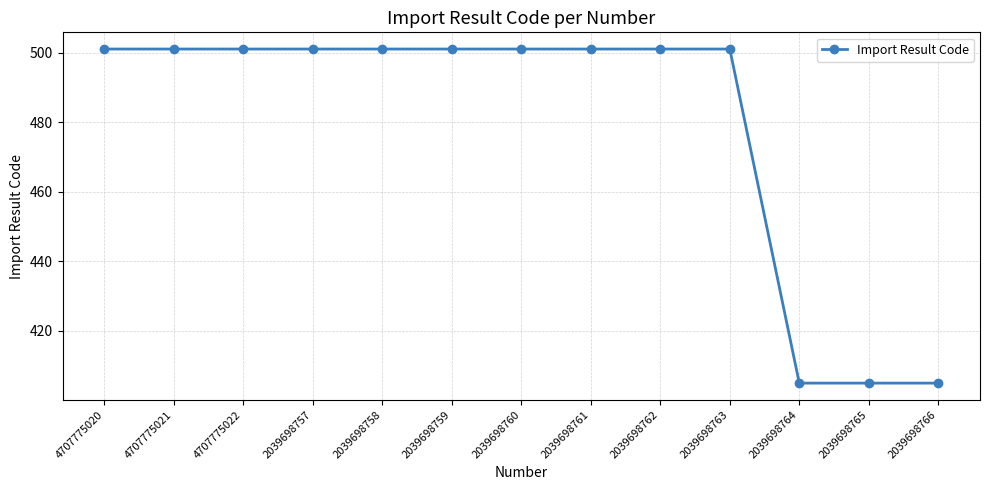

What is the minimum value shown in the chart?

405